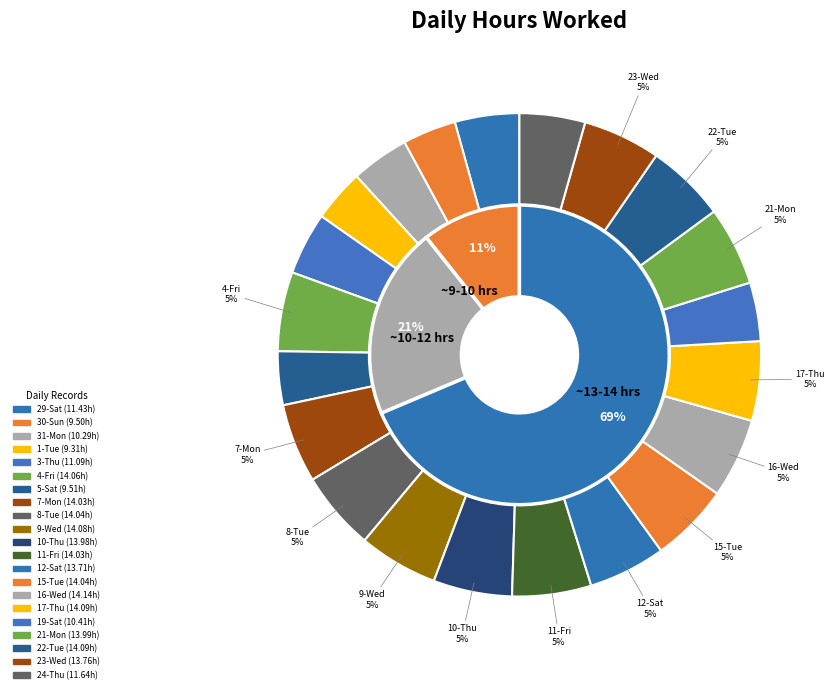

To the nearest percent, what percentage of the pie is 17-Thu?

5%